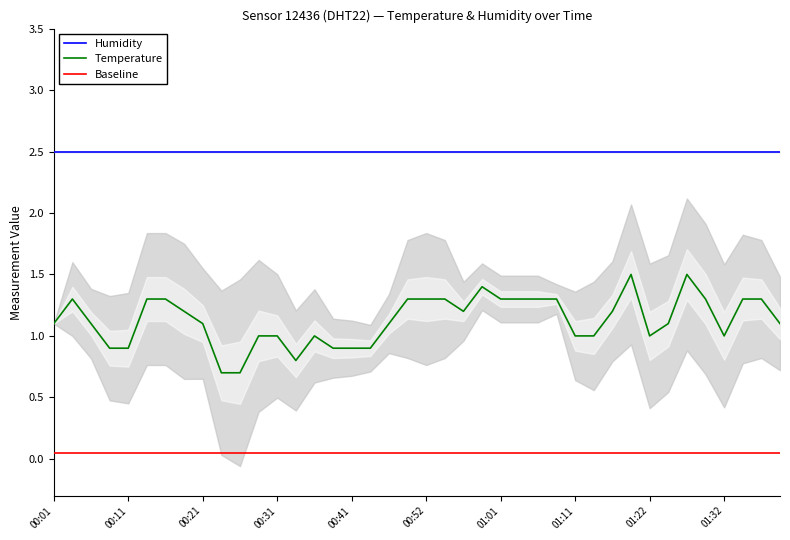

How many lines are shown in the chart?

3